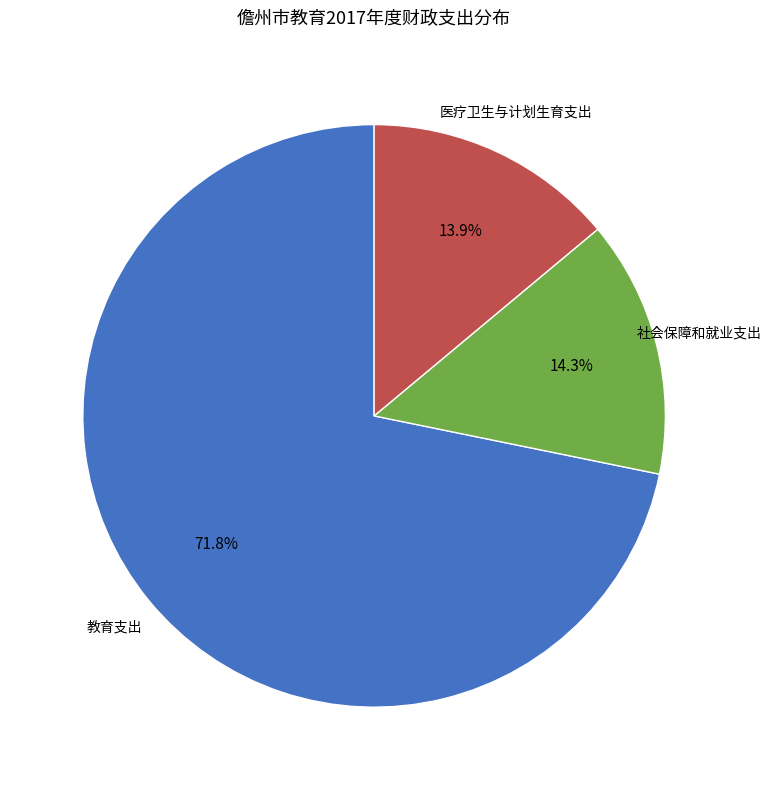

To the nearest percent, what portion does 教育支出 represent?

72%